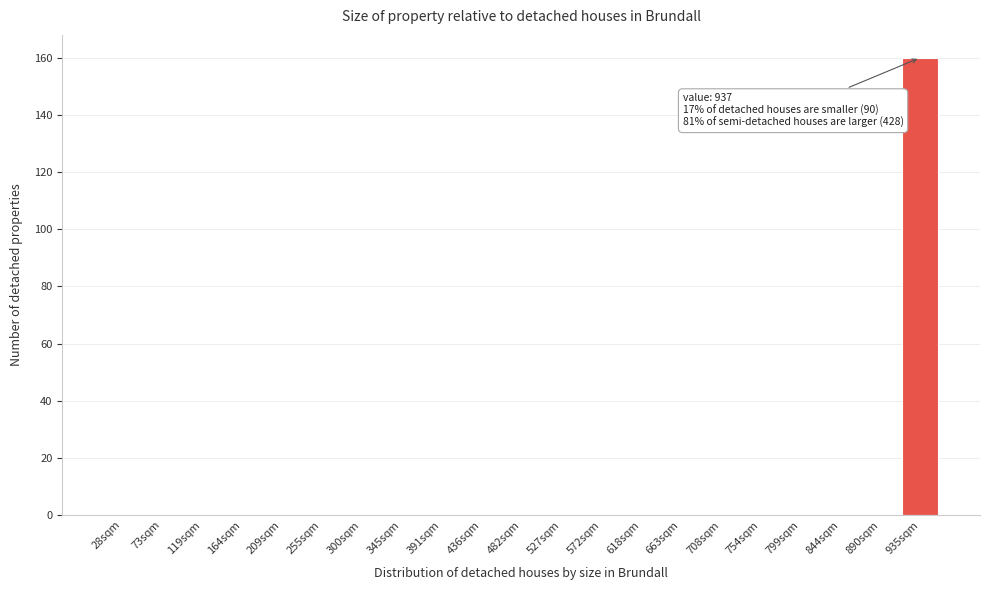

Reading right to left, transcribe all the data shown in this chart.

935sqm=160	890sqm=0	844sqm=0	799sqm=0	754sqm=0	708sqm=0	663sqm=0	618sqm=0	572sqm=0	527sqm=0	482sqm=0	436sqm=0	391sqm=0	345sqm=0	300sqm=0	255sqm=0	209sqm=0	164sqm=0	119sqm=0	73sqm=0	28sqm=0